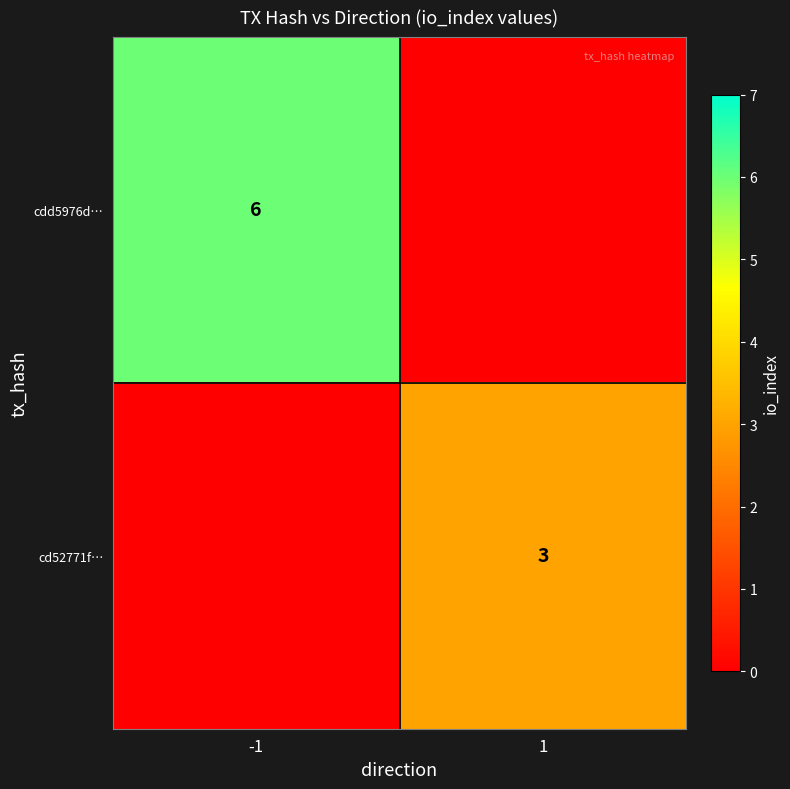

True or false: cd52771f… has a value of 4 at 1.

False